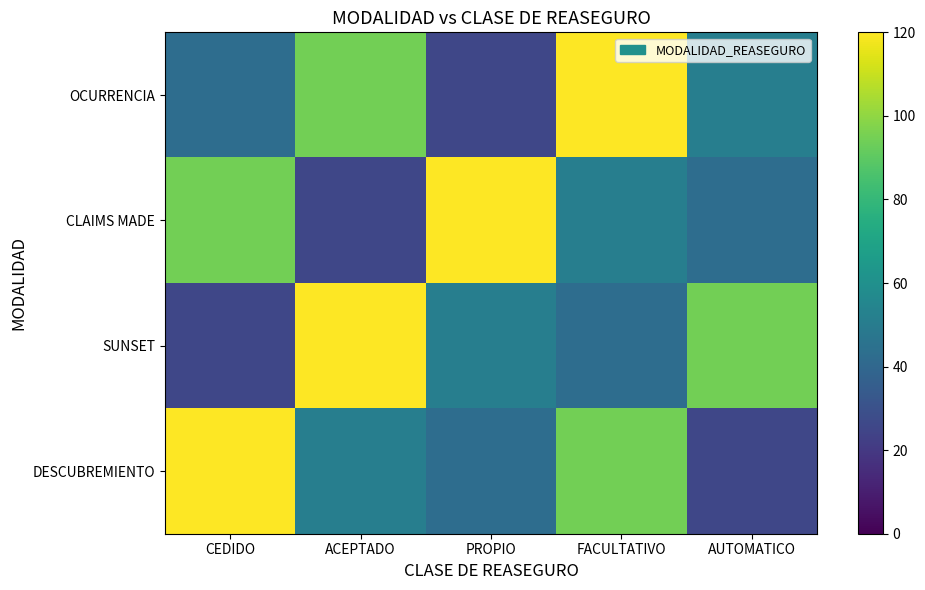

Rank the series at CEDIDO from highest to lowest value.

DESCUBREMIENTO, CLAIMS MADE, OCURRENCIA, SUNSET